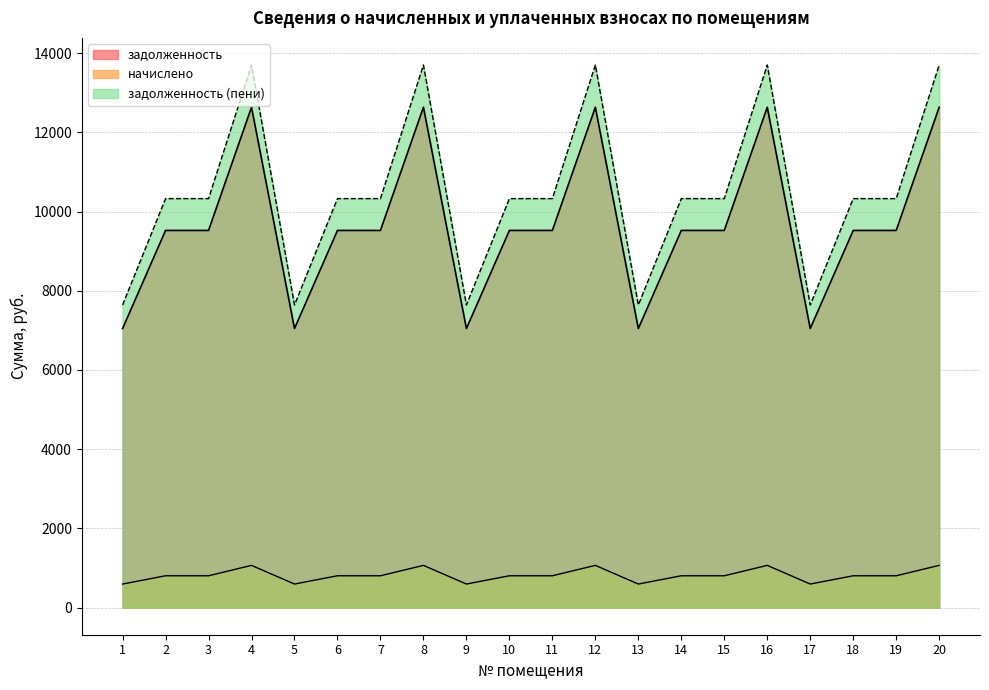

What is the sum of the задолженность (пени) values at 11 and 15?

20653.4